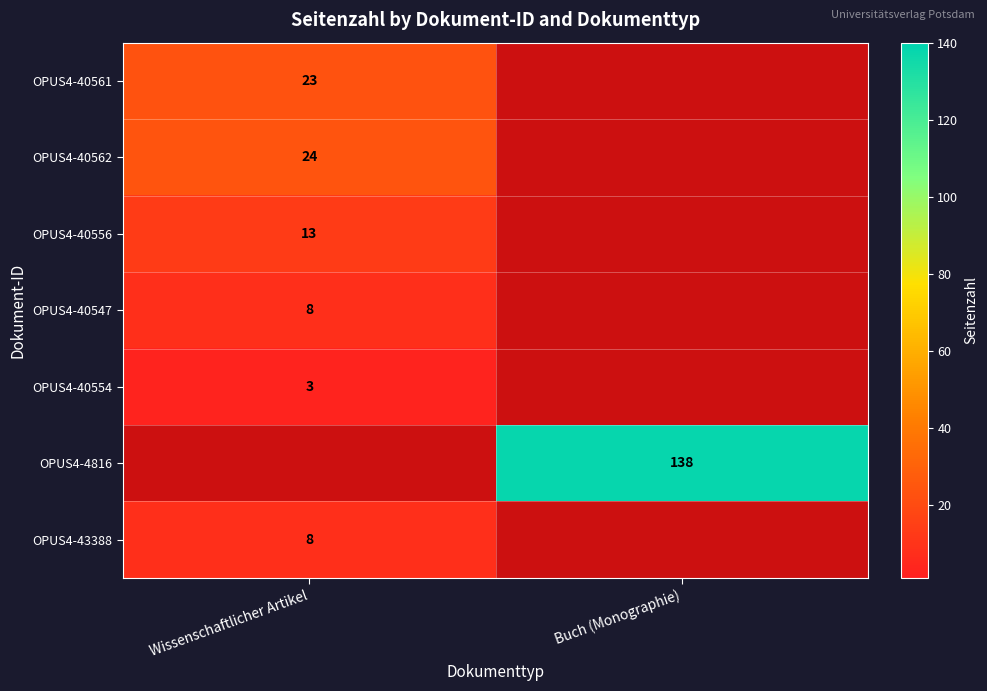

Is it true that OPUS4-40562 equals 6 at Wissenschaftlicher Artikel?

False